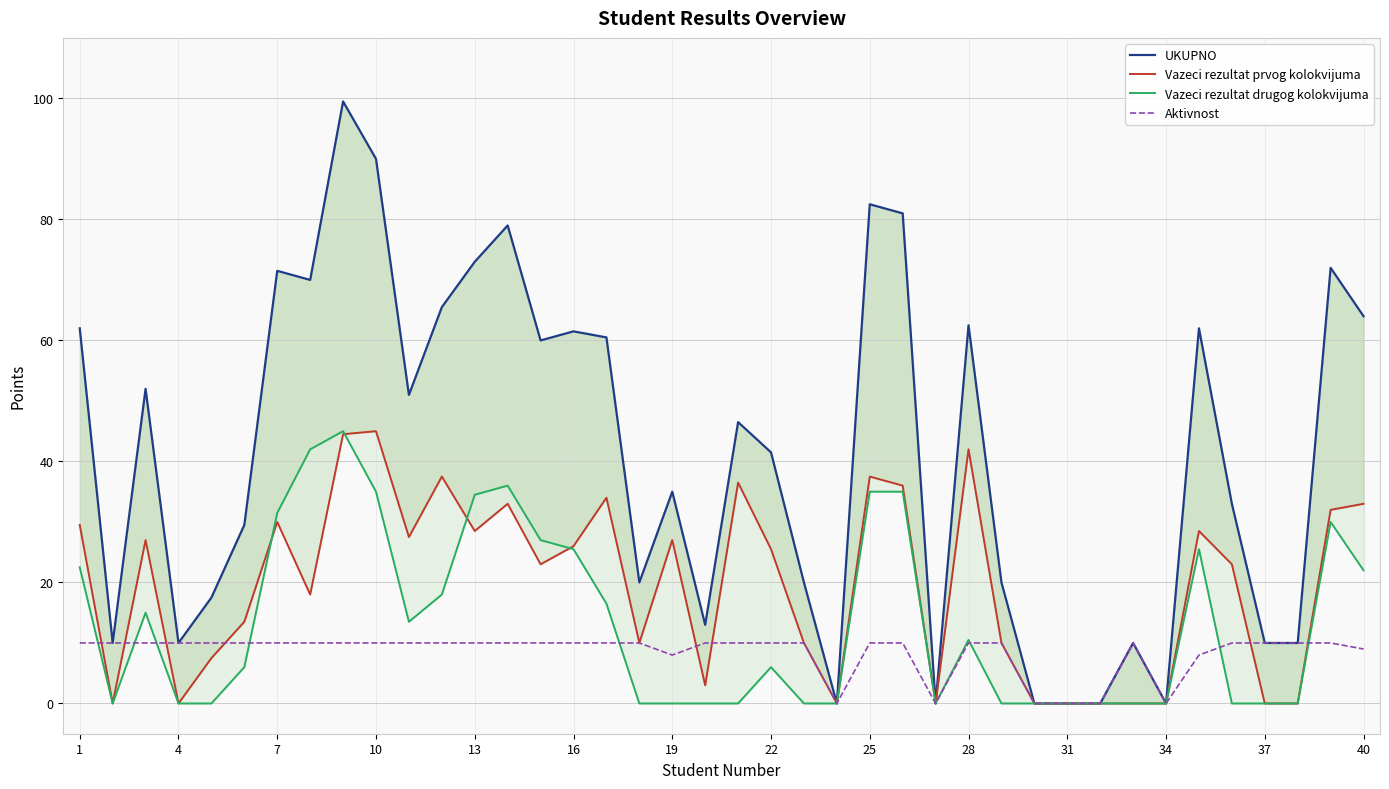

Is it true that Aktivnost equals 5 at 28?

False